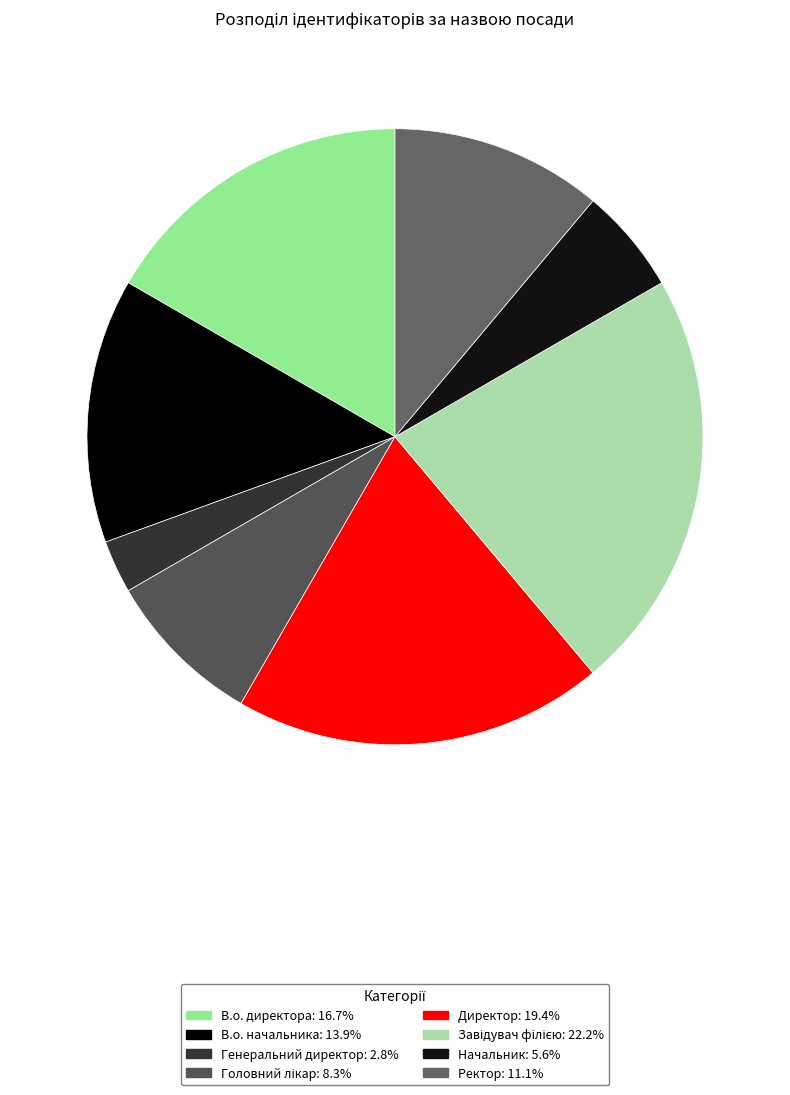

How many slices are in this pie chart?

8